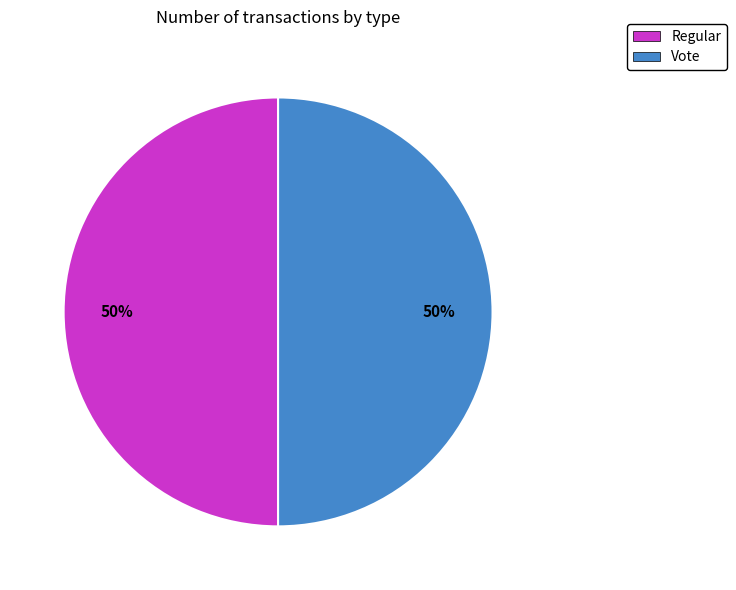

The Vote slice represents 50% of the pie. True or false?

True